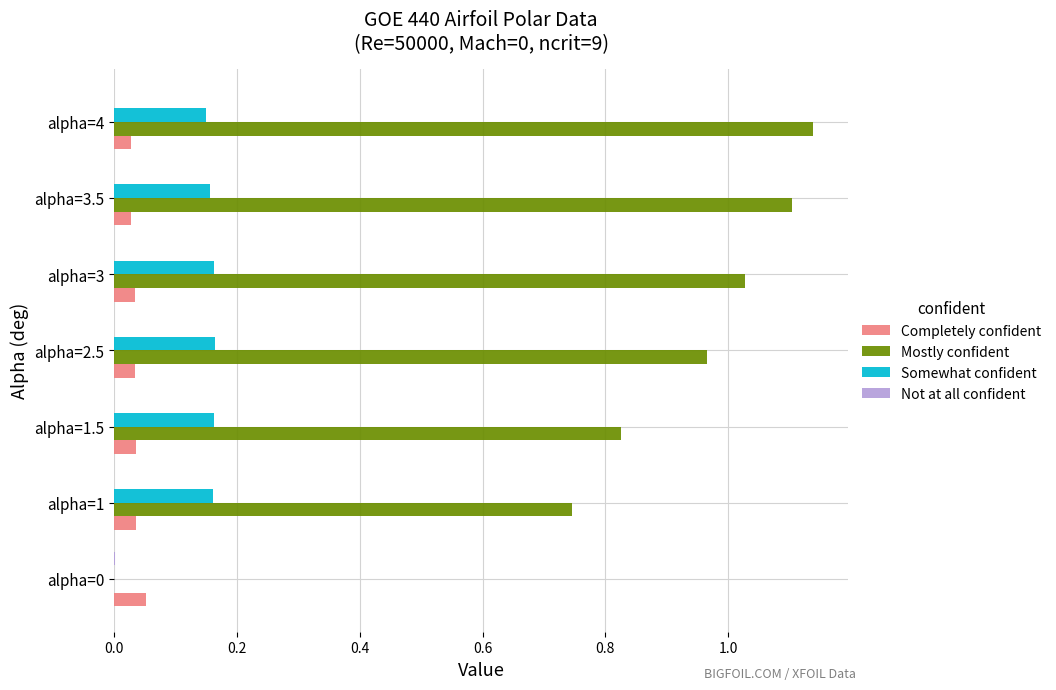

True or false: Somewhat confident has a value of 0.1 at alpha=1.

False